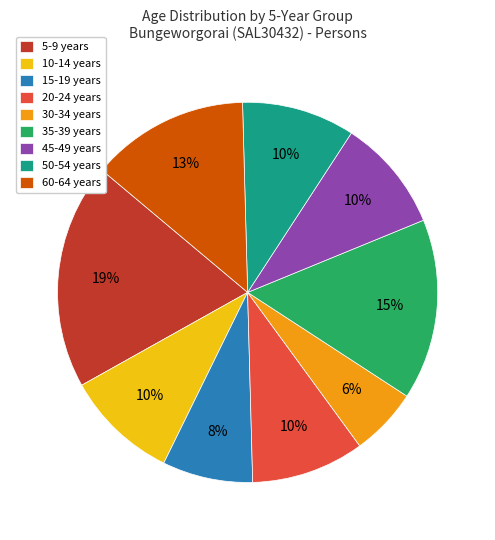

Between 45-49 years and 30-34 years, which is larger?

45-49 years